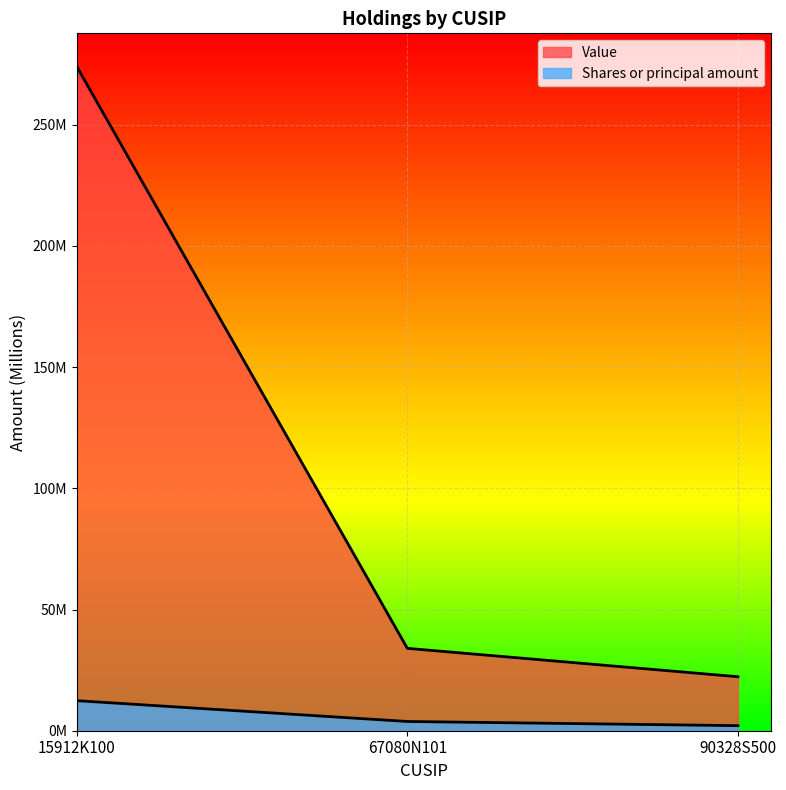

Read the Shares or principal amount value at 90328S500.

2.1